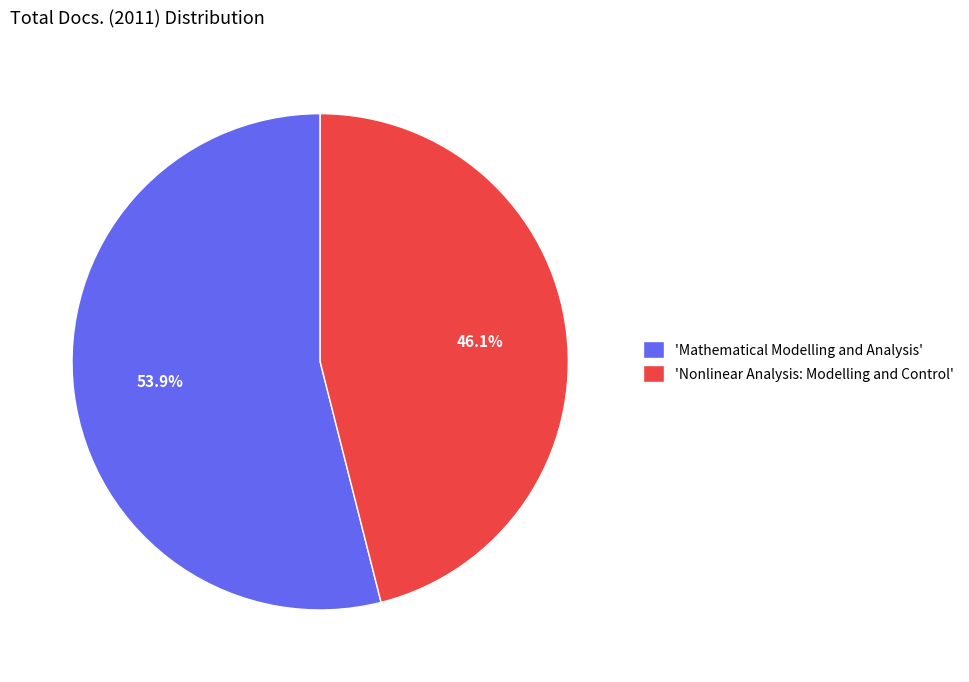

What is the smallest slice in the pie chart?

'Nonlinear Analysis: Modelling and Control'